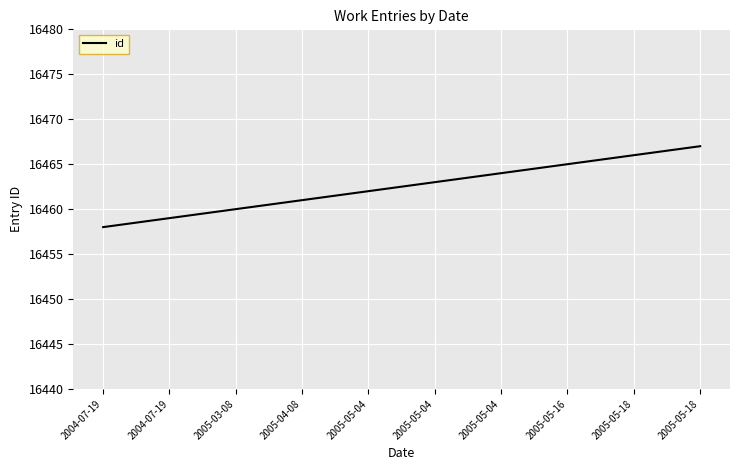

Between 2005-05-18 and 2004-07-19, which is larger?

2005-05-18